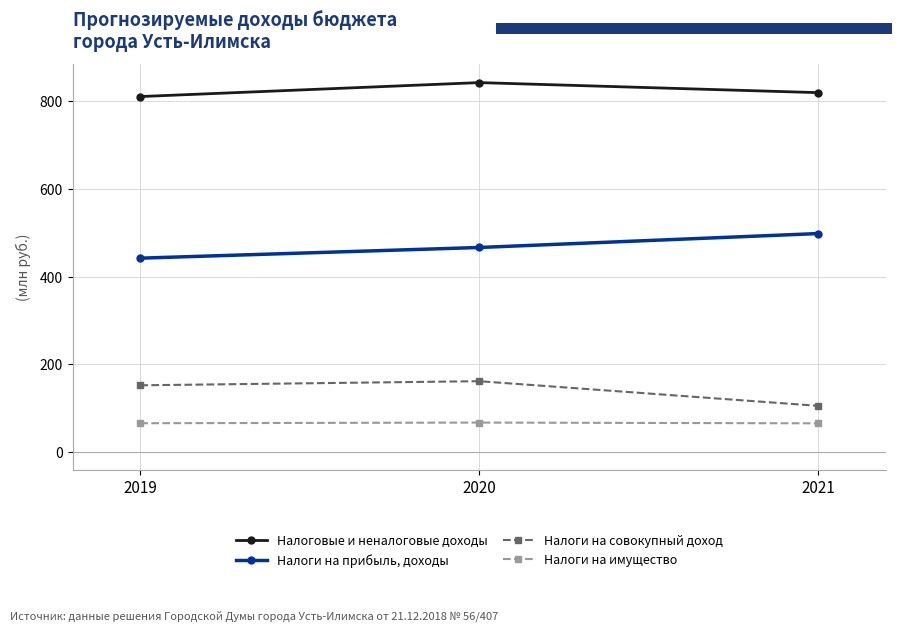

What is the minimum value for Налоговые и неналоговые доходы?

810.9